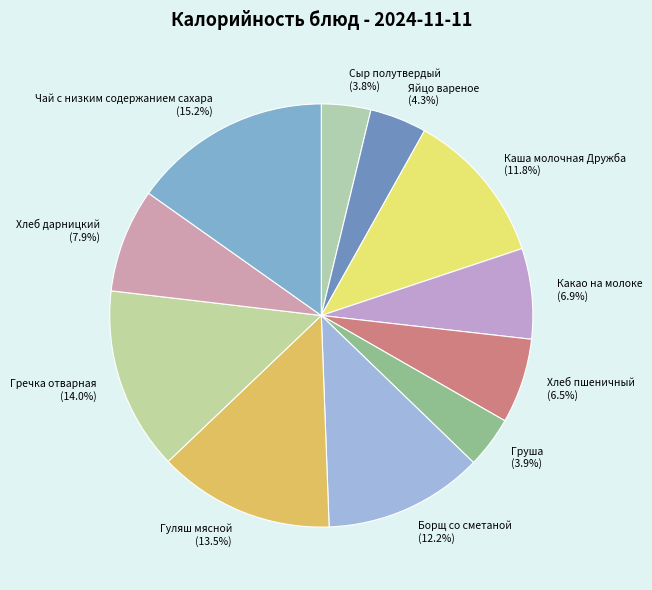

Combined, do Хлеб дарницкий and Борщ со сметаной account for over 50%?

No